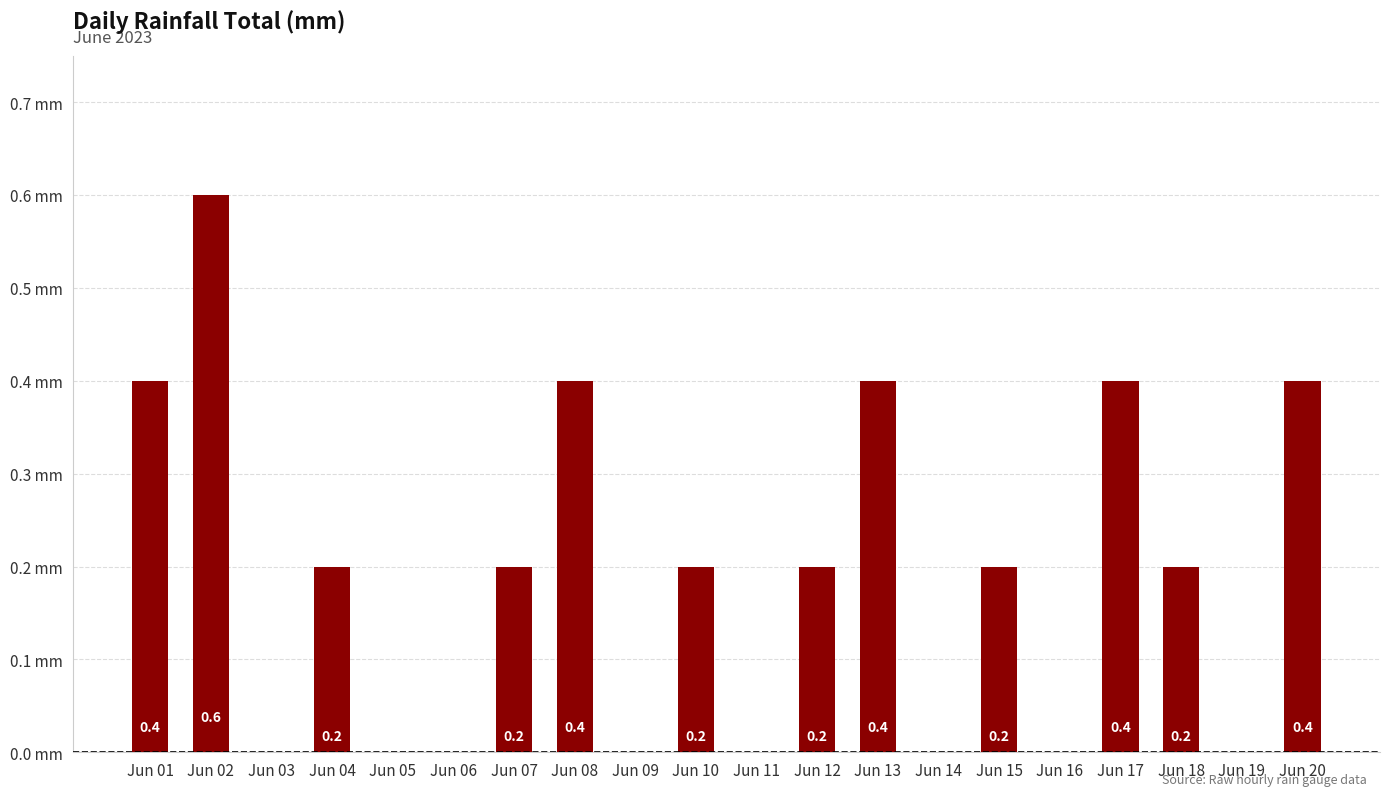

Which category has the highest value across all series?

Jun 02